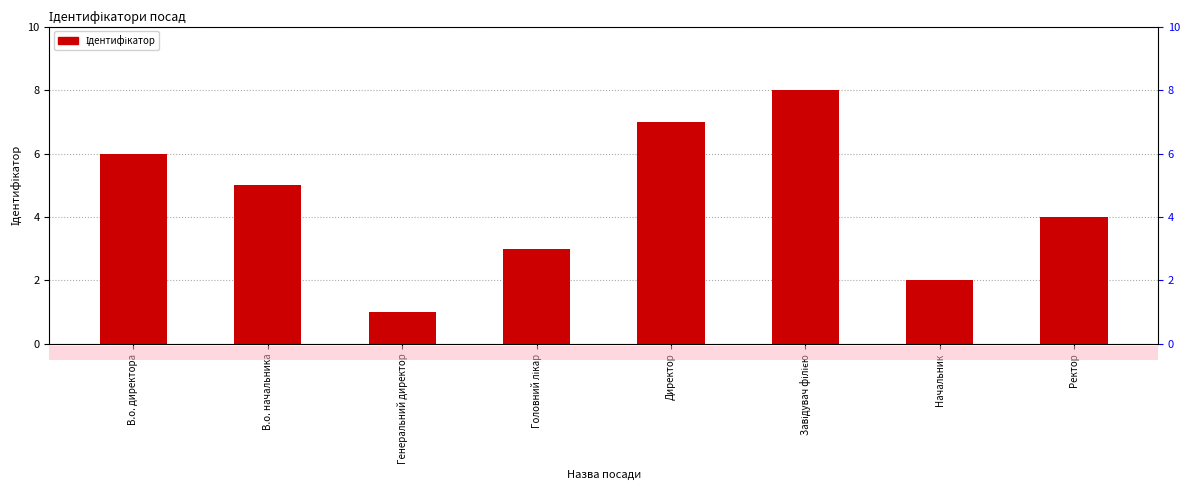

At which category does the chart reach its minimum across all series?

Генеральний директор